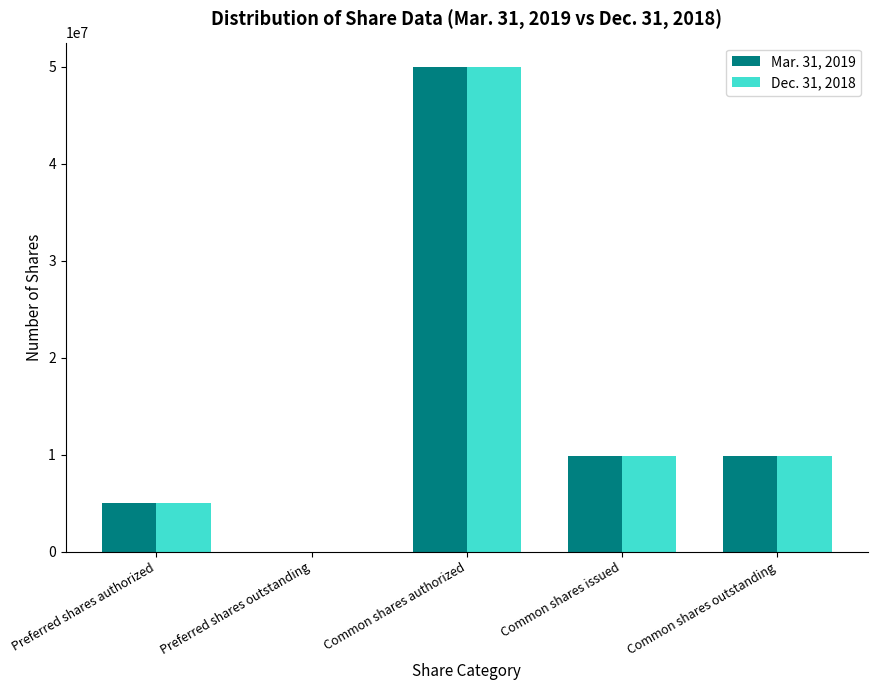

Reading left to right, what are all the values shown in this chart?

Mar. 31, 2019: 5000000	0	50000000	9897000	9897000
Dec. 31, 2018: 5000000	0	50000000	9851000	9851000